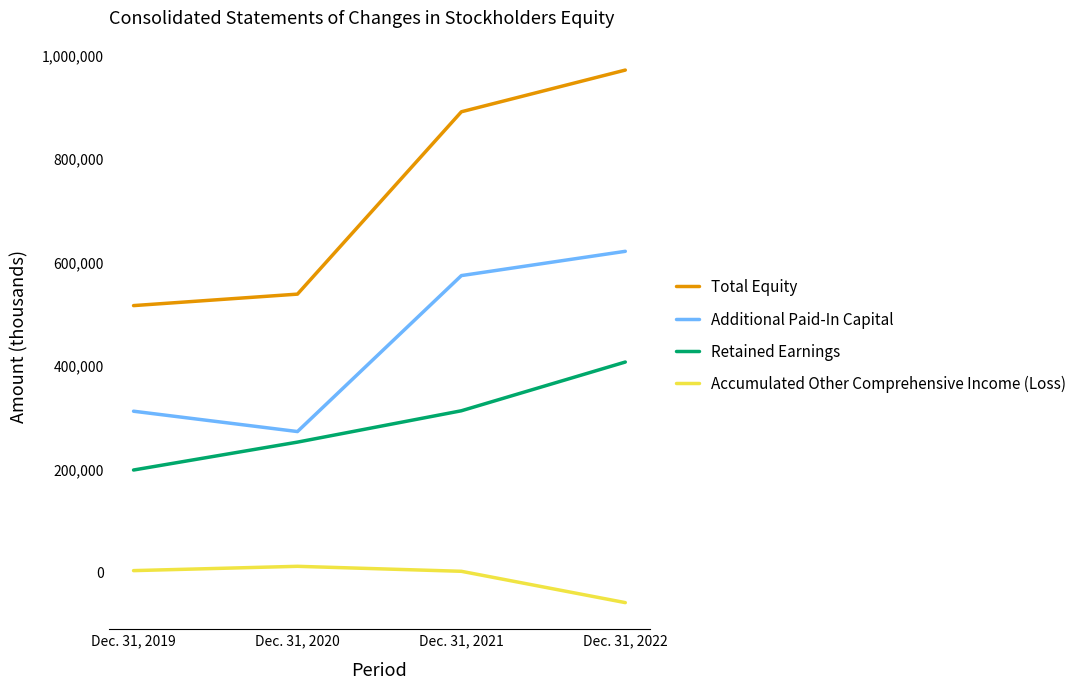

How many lines are shown in the chart?

4